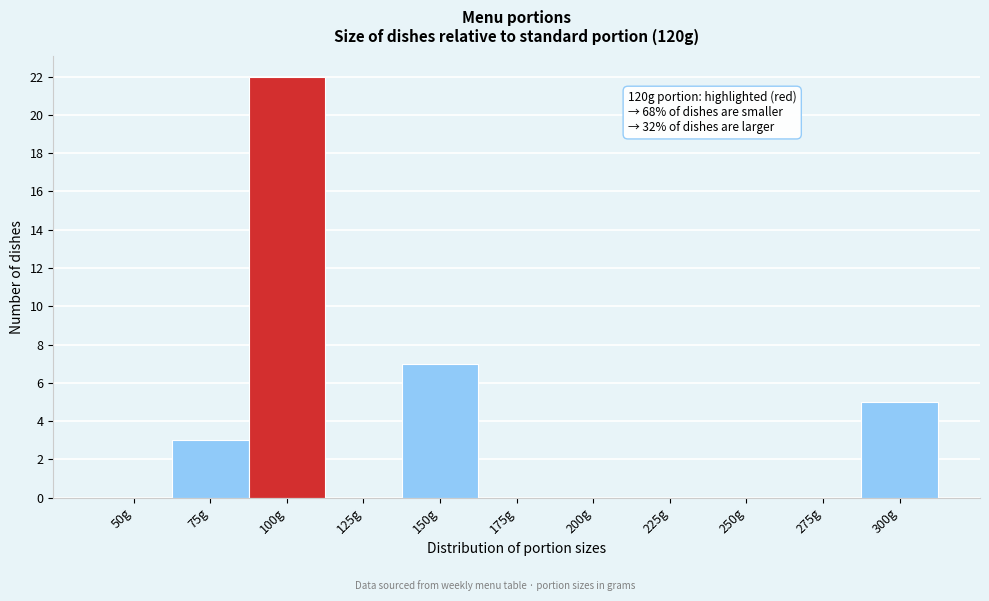

Reading left to right, what are all the values shown in this chart?

50g=0	75g=3	100g=22	125g=0	150g=7	175g=0	200g=0	225g=0	250g=0	275g=0	300g=5